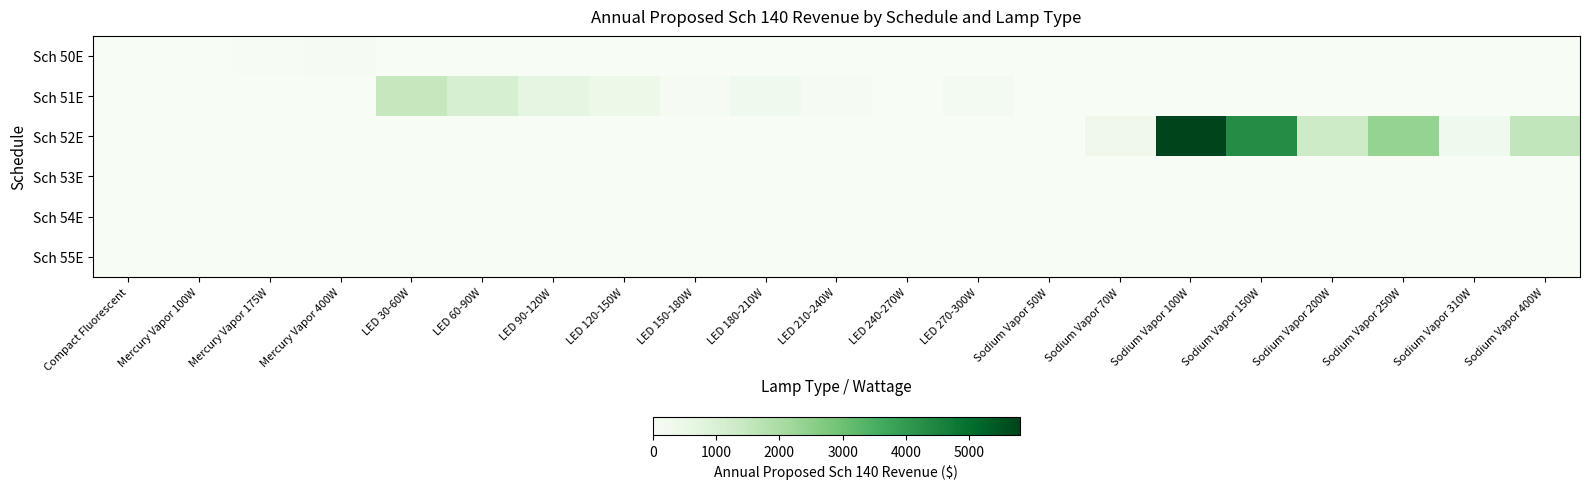

Reading left to right, what are all the values shown in this chart?

Sch 50E: Compact Fluorescent=7	Mercury Vapor 100W=1	Mercury Vapor 175W=23	Mercury Vapor 400W=52	LED 30-60W=0	LED 60-90W=0	LED 90-120W=0	LED 120-150W=0	LED 150-180W=0	LED 180-210W=0	LED 210-240W=0	LED 240-270W=0	LED 270-300W=0	Sodium Vapor 50W=0	Sodium Vapor 70W=0	Sodium Vapor 100W=0	Sodium Vapor 150W=0	Sodium Vapor 200W=0	Sodium Vapor 250W=0	Sodium Vapor 310W=0	Sodium Vapor 400W=0
Sch 51E: Compact Fluorescent=0	Mercury Vapor 100W=0	Mercury Vapor 175W=0	Mercury Vapor 400W=0	LED 30-60W=1467	LED 60-90W=1052	LED 90-120W=702	LED 120-150W=388	LED 150-180W=70	LED 180-210W=265	LED 210-240W=84	LED 240-270W=14	LED 270-300W=142	Sodium Vapor 50W=0	Sodium Vapor 70W=0	Sodium Vapor 100W=0	Sodium Vapor 150W=0	Sodium Vapor 200W=0	Sodium Vapor 250W=0	Sodium Vapor 310W=0	Sodium Vapor 400W=0
Sch 52E: Compact Fluorescent=0	Mercury Vapor 100W=0	Mercury Vapor 175W=0	Mercury Vapor 400W=0	LED 30-60W=0	LED 60-90W=0	LED 90-120W=0	LED 120-150W=0	LED 150-180W=0	LED 180-210W=0	LED 210-240W=0	LED 240-270W=0	LED 270-300W=0	Sodium Vapor 50W=0	Sodium Vapor 70W=324	Sodium Vapor 100W=5804	Sodium Vapor 150W=4319	Sodium Vapor 200W=1271	Sodium Vapor 250W=2362	Sodium Vapor 310W=272	Sodium Vapor 400W=1563
Sch 53E: Compact Fluorescent=0	Mercury Vapor 100W=0	Mercury Vapor 175W=0	Mercury Vapor 400W=0	LED 30-60W=0	LED 60-90W=0	LED 90-120W=0	LED 120-150W=0	LED 150-180W=0	LED 180-210W=0	LED 210-240W=0	LED 240-270W=0	LED 270-300W=0	Sodium Vapor 50W=0	Sodium Vapor 70W=0	Sodium Vapor 100W=0	Sodium Vapor 150W=0	Sodium Vapor 200W=0	Sodium Vapor 250W=0	Sodium Vapor 310W=0	Sodium Vapor 400W=0
Sch 54E: Compact Fluorescent=0	Mercury Vapor 100W=0	Mercury Vapor 175W=0	Mercury Vapor 400W=0	LED 30-60W=0	LED 60-90W=0	LED 90-120W=0	LED 120-150W=0	LED 150-180W=0	LED 180-210W=0	LED 210-240W=0	LED 240-270W=0	LED 270-300W=0	Sodium Vapor 50W=0	Sodium Vapor 70W=0	Sodium Vapor 100W=0	Sodium Vapor 150W=0	Sodium Vapor 200W=0	Sodium Vapor 250W=0	Sodium Vapor 310W=0	Sodium Vapor 400W=0
Sch 55E: Compact Fluorescent=0	Mercury Vapor 100W=0	Mercury Vapor 175W=0	Mercury Vapor 400W=0	LED 30-60W=0	LED 60-90W=0	LED 90-120W=0	LED 120-150W=0	LED 150-180W=0	LED 180-210W=0	LED 210-240W=0	LED 240-270W=0	LED 270-300W=0	Sodium Vapor 50W=0	Sodium Vapor 70W=0	Sodium Vapor 100W=0	Sodium Vapor 150W=0	Sodium Vapor 200W=0	Sodium Vapor 250W=0	Sodium Vapor 310W=0	Sodium Vapor 400W=0